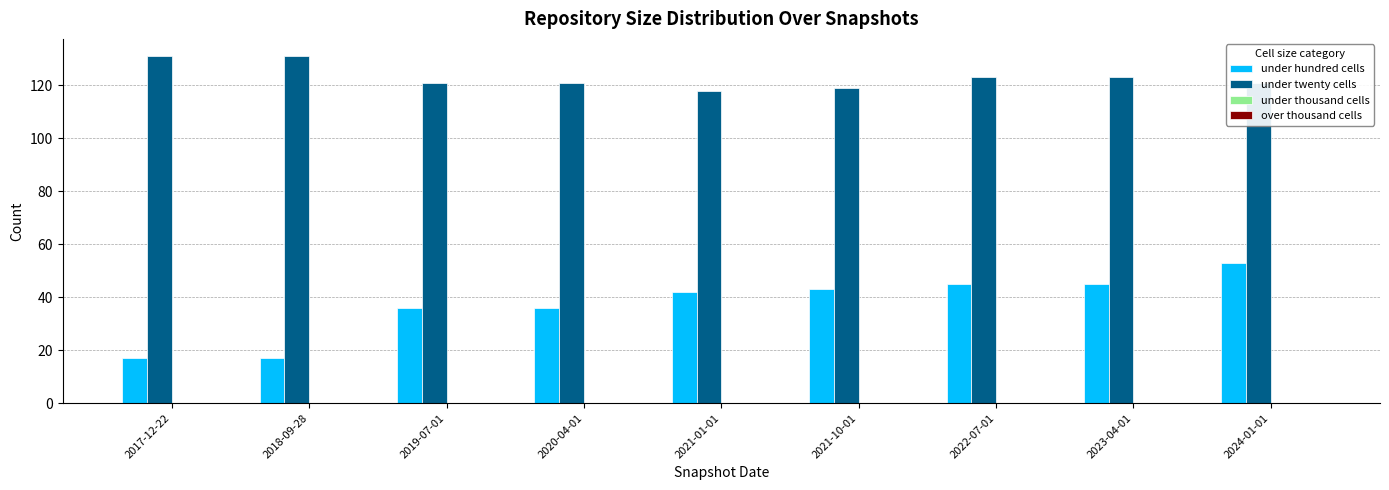

Which series has the largest total across all categories?

under twenty cells